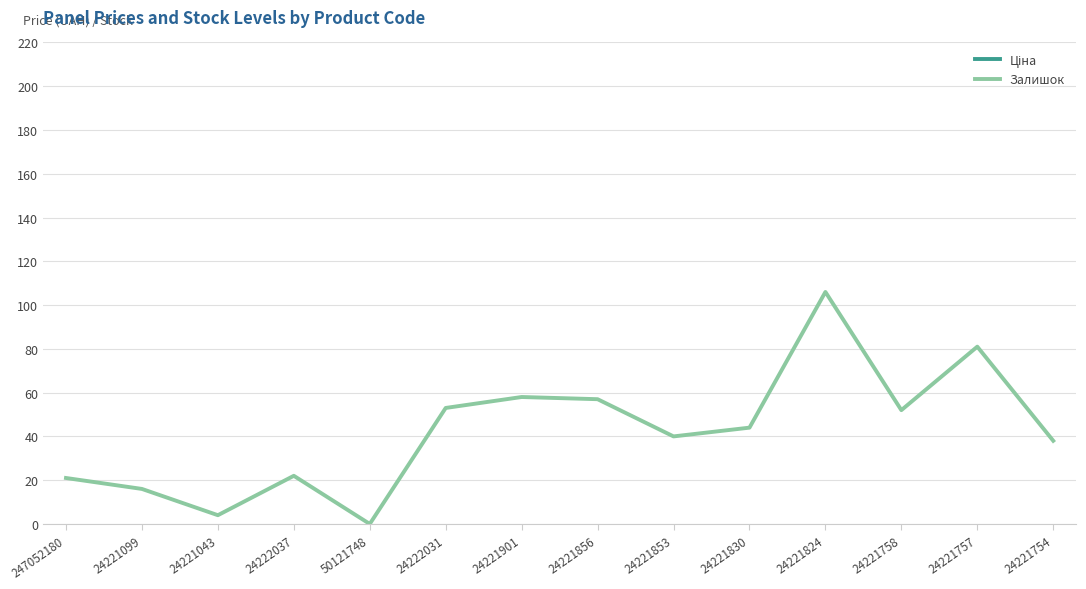

Where does the Залишок series first go above 44?

24222031